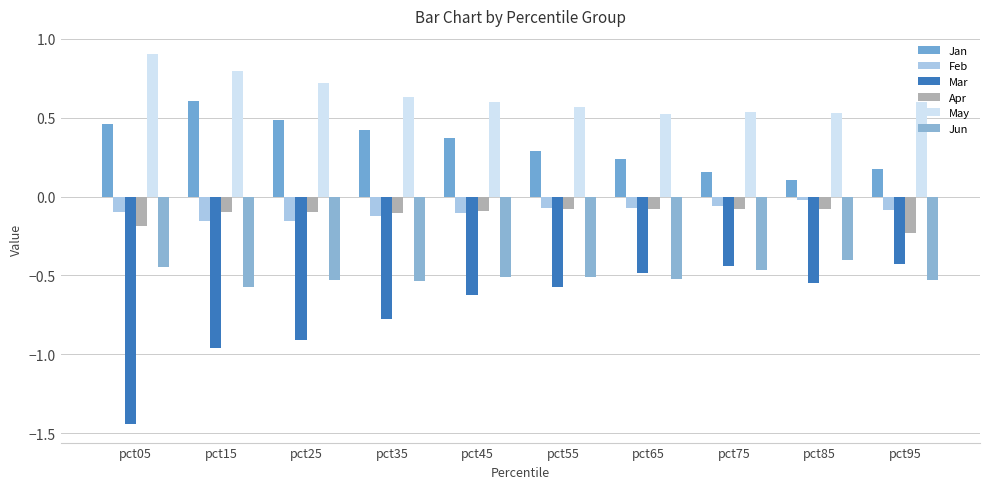

What is the total value across all series at pct25?

-0.5